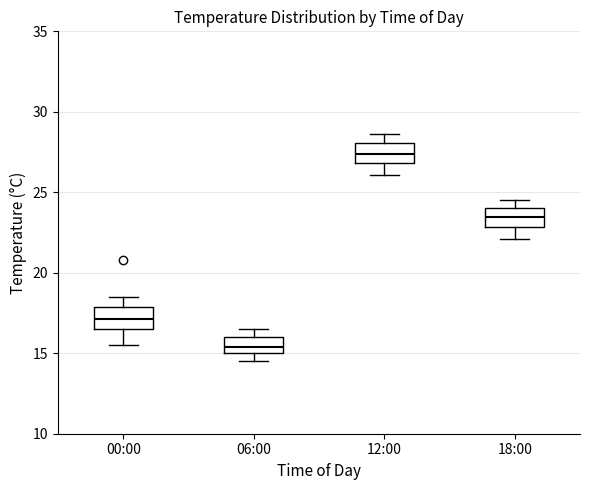

Which box has the highest median line?

12:00